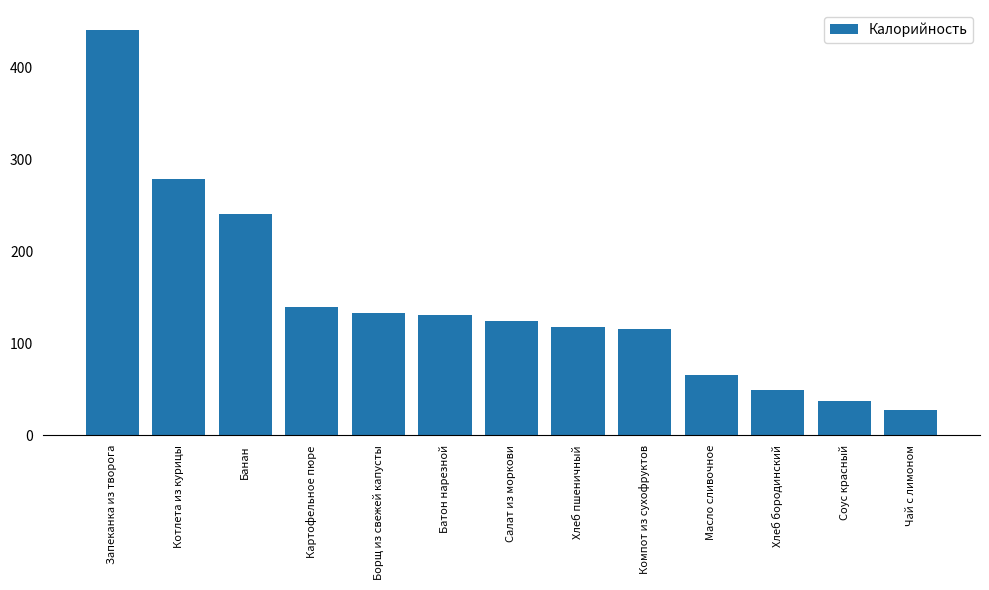

True or false: the data shows 124.0 at Салат из моркови.

True